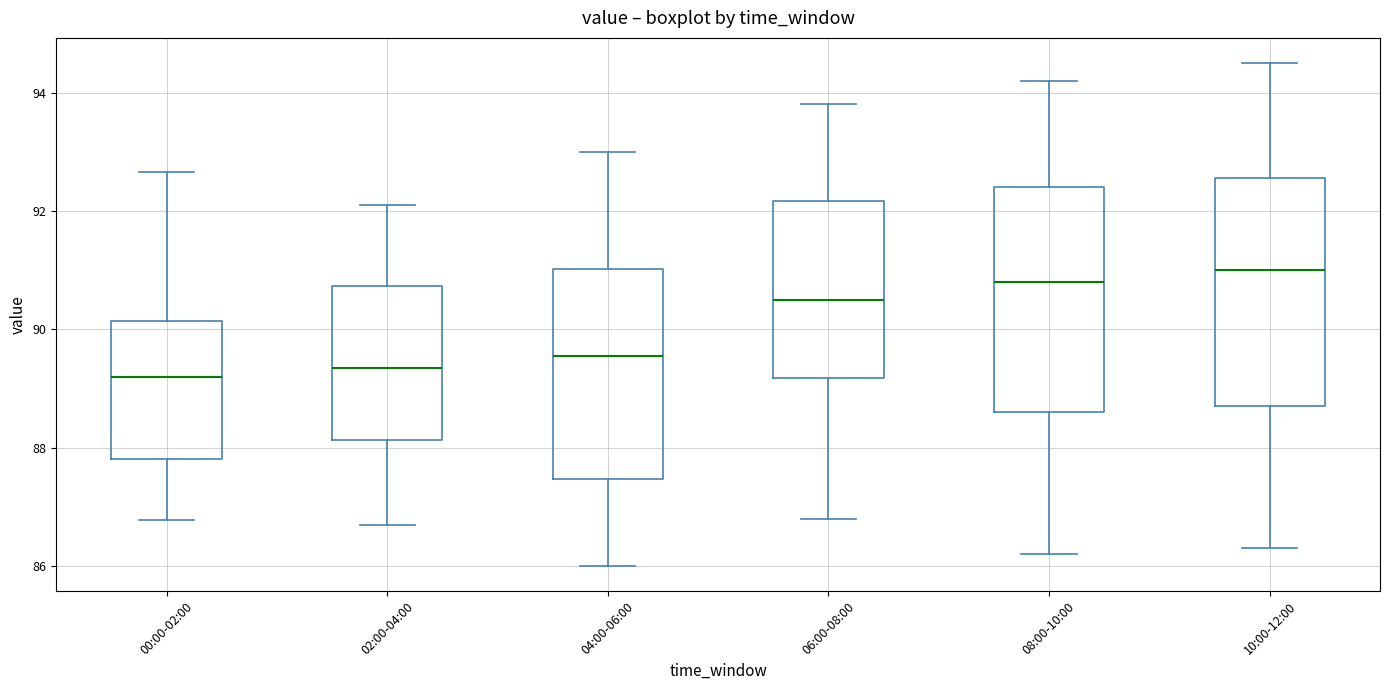

Reading left to right, transcribe this box plot: for each box, give where its median line is, the range the box spans, and where its two whiskers end, as read against the y-axis. The values are not printed on the chart, so give them approximately, as read against the axis.

00:00-02:00: median 89.2, box 87.8 to 90.2, whiskers 86.8 to 92.6
02:00-04:00: median 89.4, box 88.2 to 90.8, whiskers 86.8 to 92.2
04:00-06:00: median 89.6, box 87.4 to 91.0, whiskers 86.0 to 93.0
06:00-08:00: median 90.6, box 89.2 to 92.2, whiskers 86.8 to 93.8
08:00-10:00: median 90.8, box 88.6 to 92.4, whiskers 86.2 to 94.2
10:00-12:00: median 91.0, box 88.8 to 92.6, whiskers 86.4 to 94.6